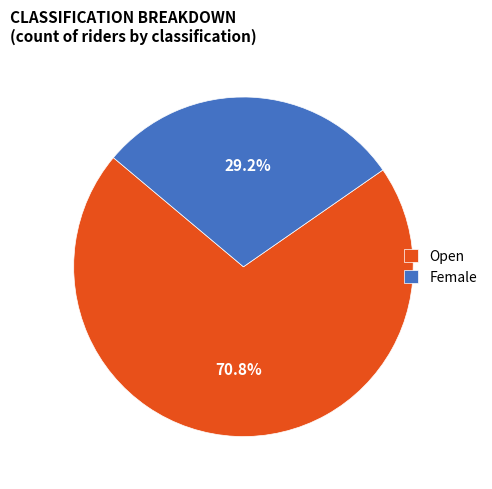

To the nearest percent, what portion does Open represent?

71%